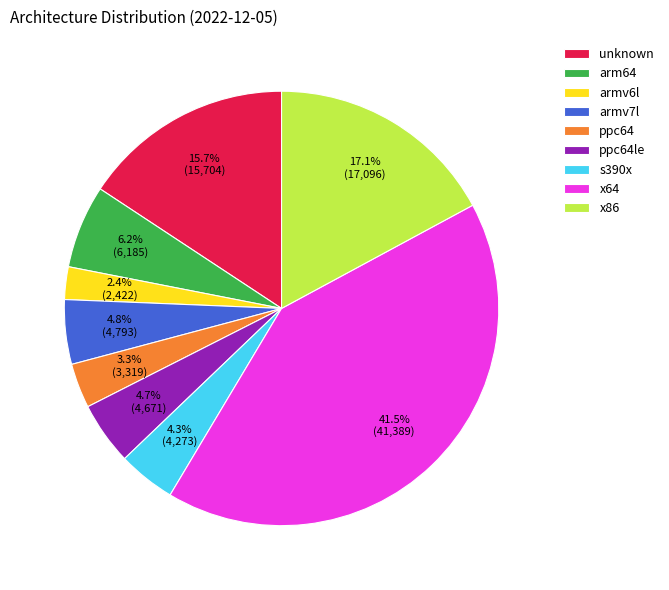

What is the smallest slice in the pie chart?

armv6l